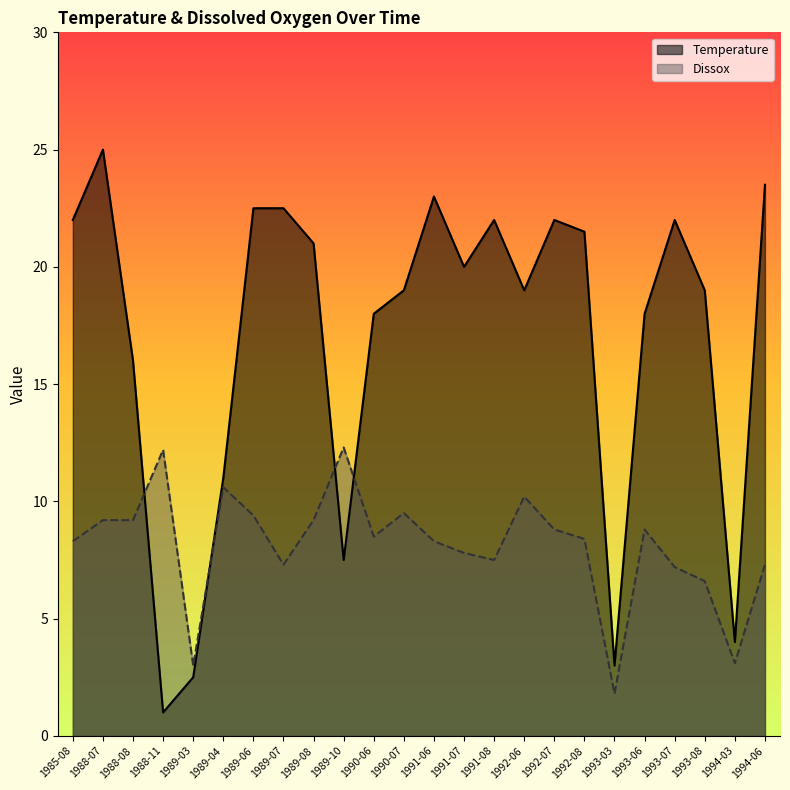

What is the difference between the second highest and second lowest values in the Temperature series?

21.0